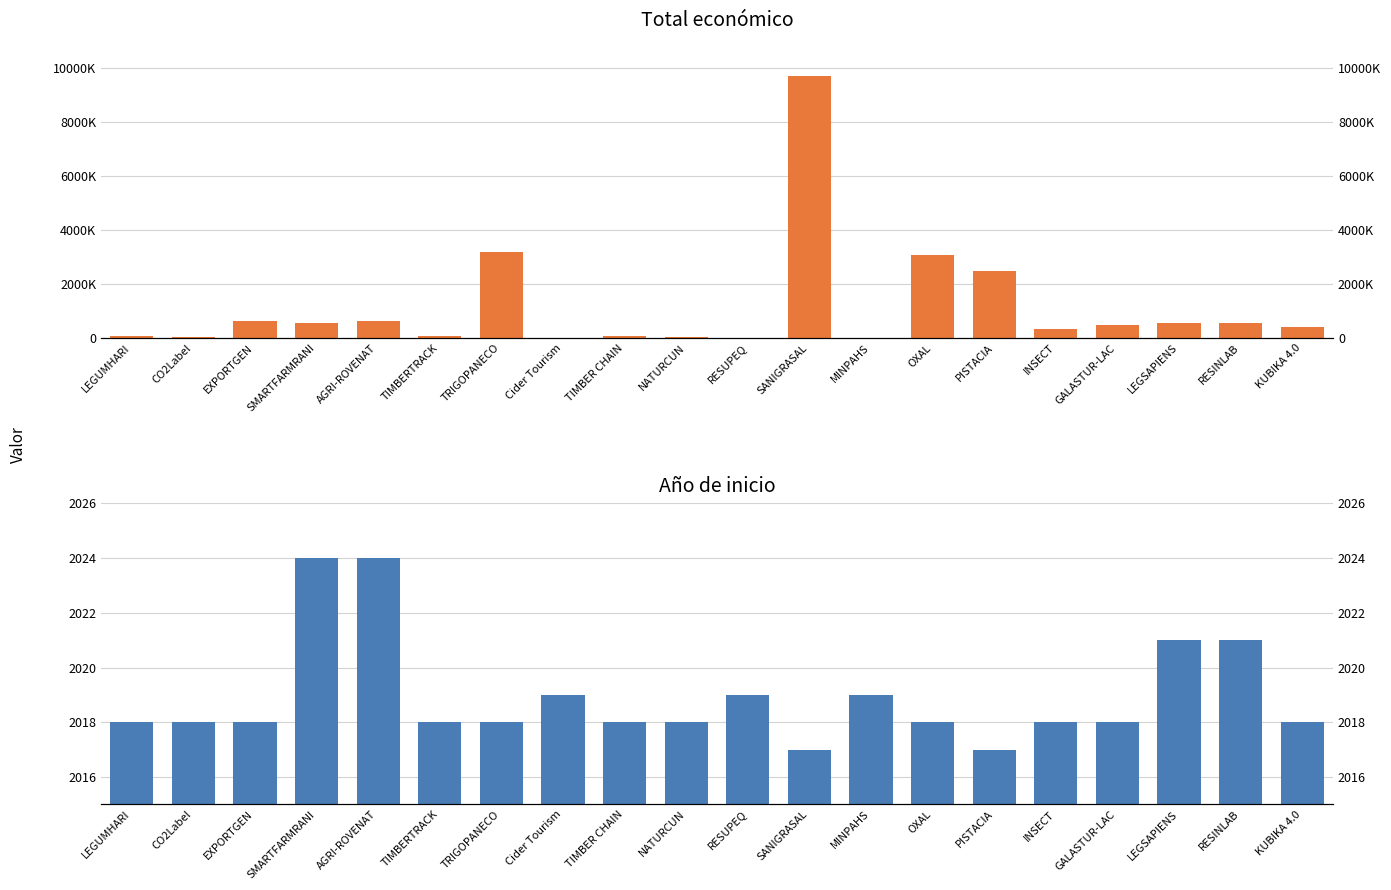

What are all the series names shown in the legend?

Total económico, Año de inicio